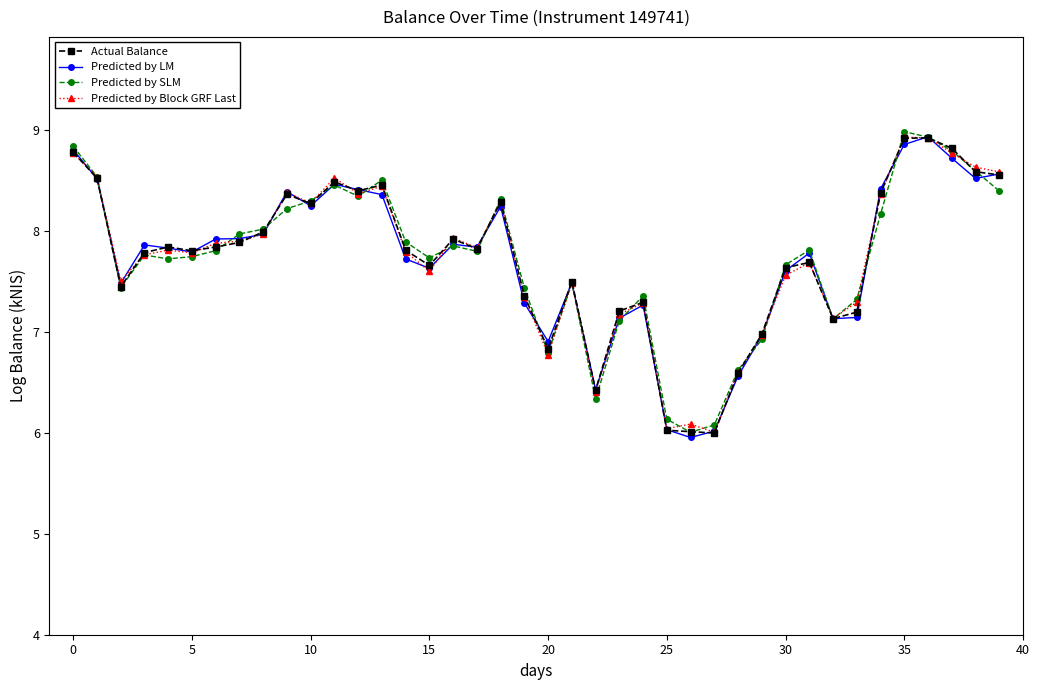

What is the smallest value displayed?

6.0